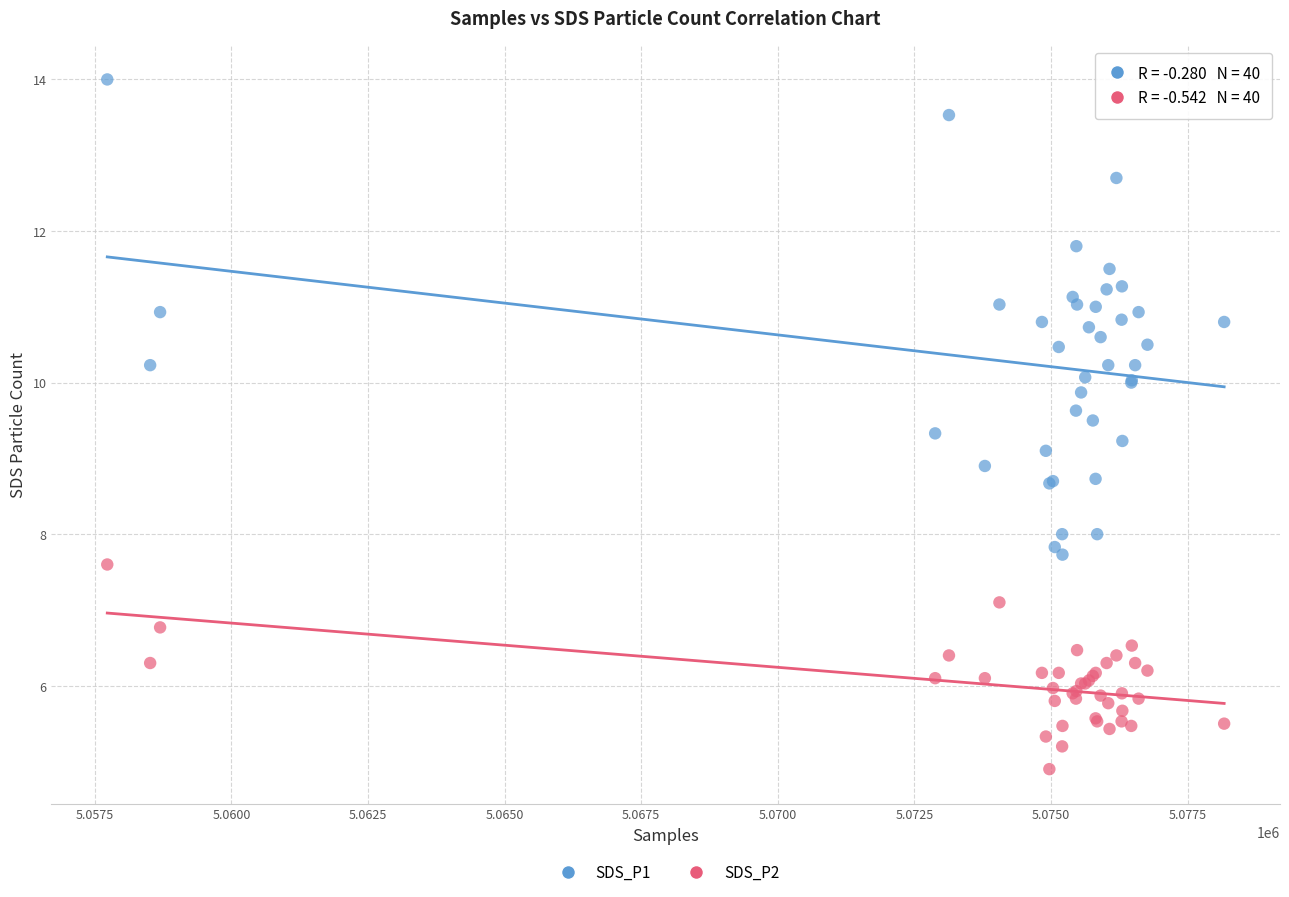

What is the X range (max minus min) for the scatter plot?

20440.0